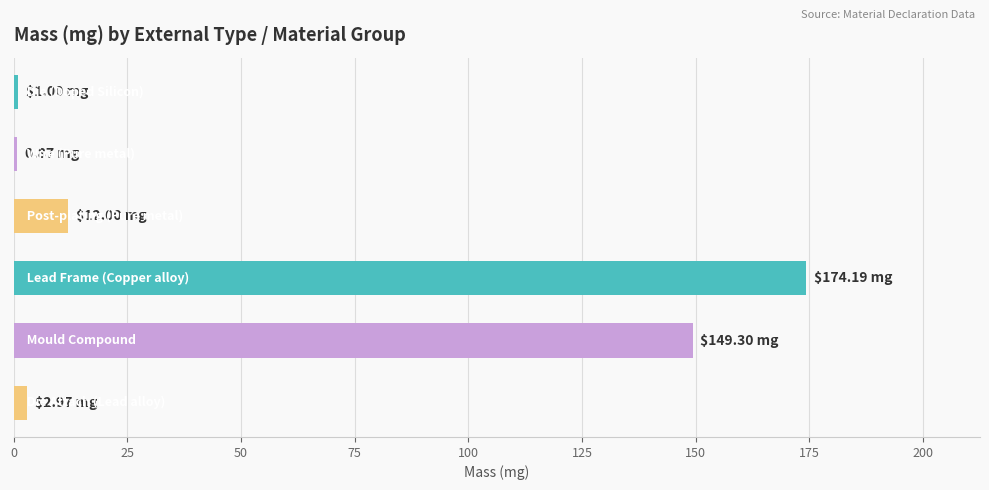

What is the difference between the maximum and second lowest values?

173.2